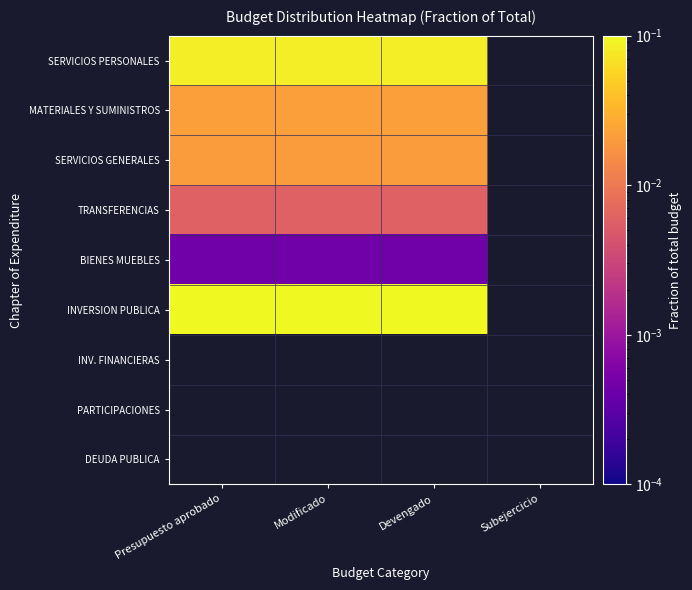

Is the value of INVERSION PUBLICA at Presupuesto aprobado greater than the value of SERVICIOS GENERALES at Devengado?

Yes